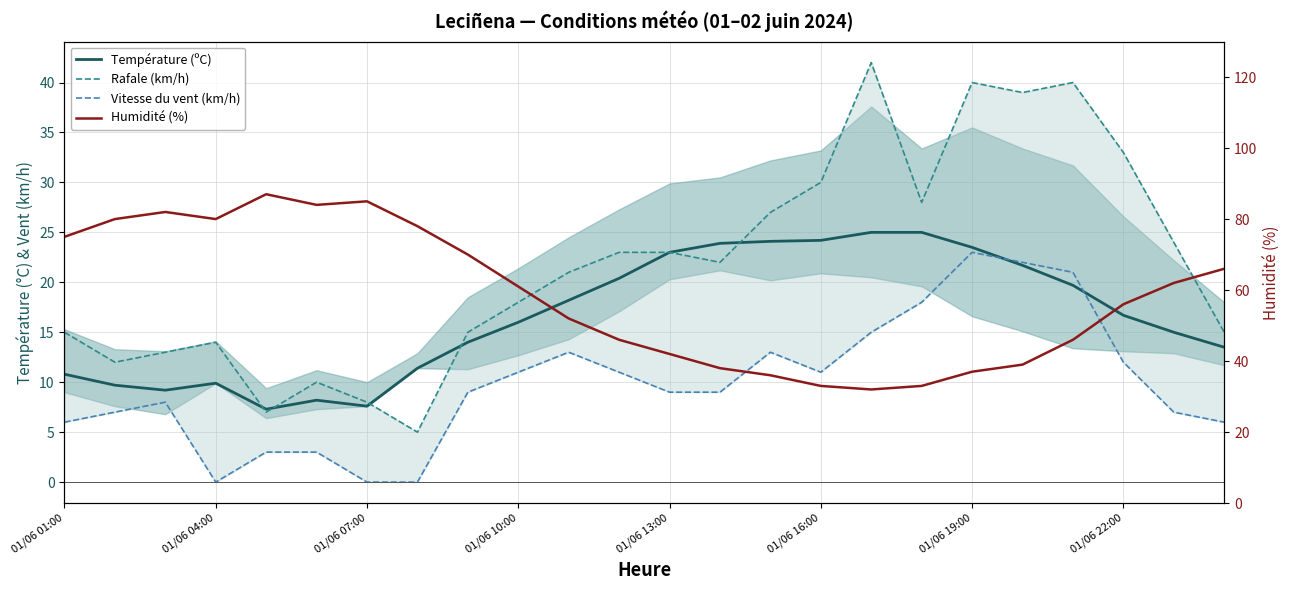

What is the average value of the Vitesse du vent (km/h) series?

9.9